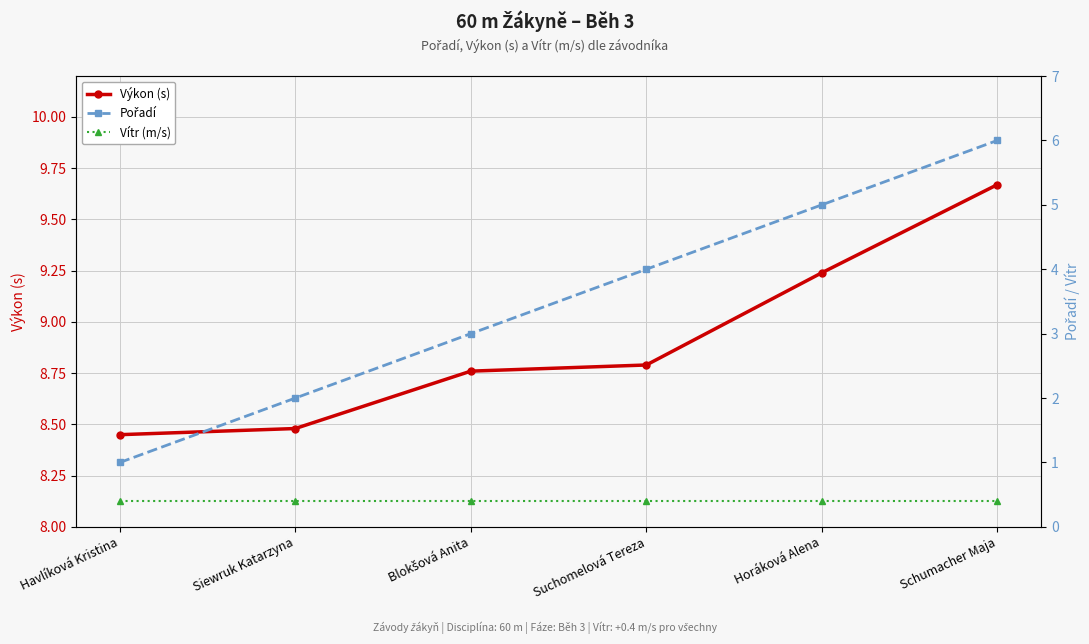

Reading left to right, extract all data points from this chart.

Výkon (s): Havlíková Kristina=8.4	Siewruk Katarzyna=8.5	Blokšová Anita=8.8	Suchomelová Tereza=8.8	Horáková Alena=9.2	Schumacher Maja=9.7
Pořadí: Havlíková Kristina=1.0	Siewruk Katarzyna=2.0	Blokšová Anita=3.0	Suchomelová Tereza=4.0	Horáková Alena=5.0	Schumacher Maja=6.0
Vítr (m/s): Havlíková Kristina=0.4	Siewruk Katarzyna=0.4	Blokšová Anita=0.4	Suchomelová Tereza=0.4	Horáková Alena=0.4	Schumacher Maja=0.4